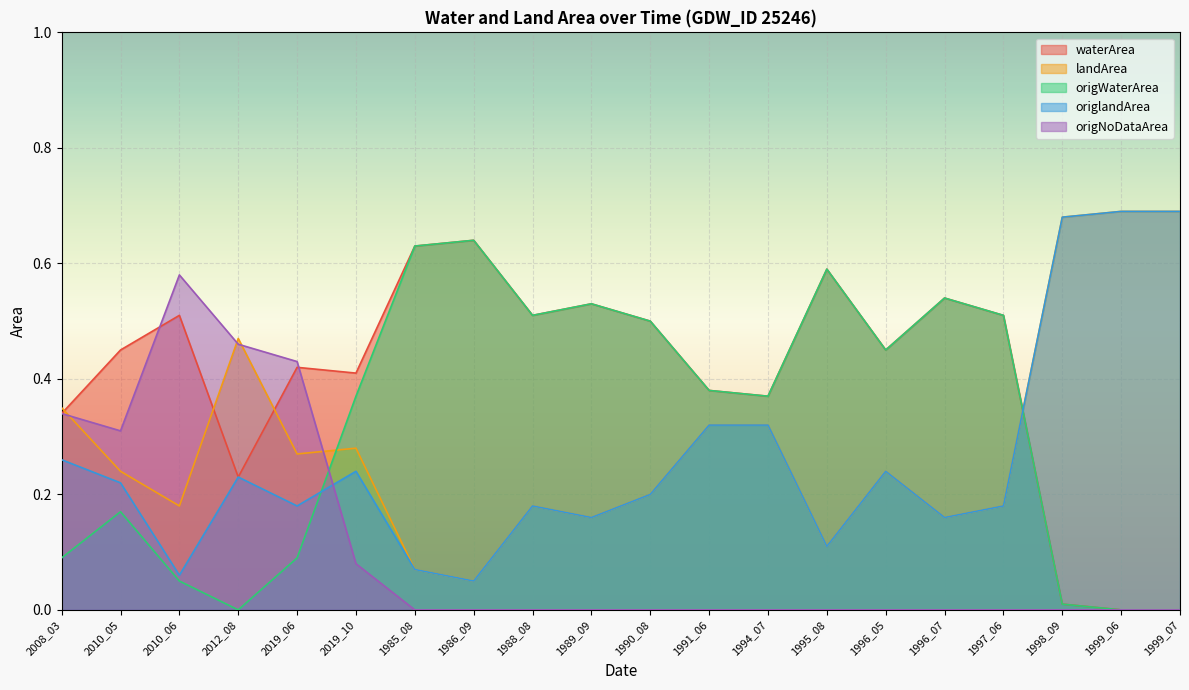

True or false: origWaterArea and waterArea cross at least once.

False